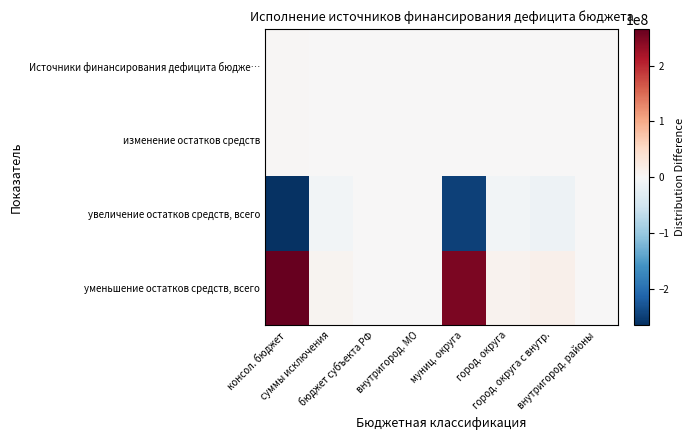

Reading left to right, list all the values displayed in this chart.

Источники финансирования дефицита бюдже…: консол. бюджет=2949391.0	суммы исключения=0.0	бюджет субъекта РФ=0.0	внутригород. МО=0.0	муниц. округа=1659122.4	город. округа=1261820.1	город. округа с внутр.=28448.4	внутригород. районы=0.0
изменение остатков средств: консол. бюджет=2949391.0	суммы исключения=0.0	бюджет субъекта РФ=0.0	внутригород. МО=0.0	муниц. округа=1659122.4	город. округа=1261820.1	город. округа с внутр.=28448.4	внутригород. районы=0.0
увеличение остатков средств, всего: консол. бюджет=-262922067.0	суммы исключения=-7485530.0	бюджет субъекта РФ=0.0	внутригород. МО=0.0	муниц. округа=-249100391.8	город. округа=-7346366.7	город. округа с внутр.=-13960838.6	внутригород. районы=0.0
уменьшение остатков средств, всего: консол. бюджет=265871458.0	суммы исключения=7485530.0	бюджет субъекта РФ=0.0	внутригород. МО=0.0	муниц. округа=250759514.2	город. округа=8608186.8	город. округа с внутр.=13989287.0	внутригород. районы=0.0